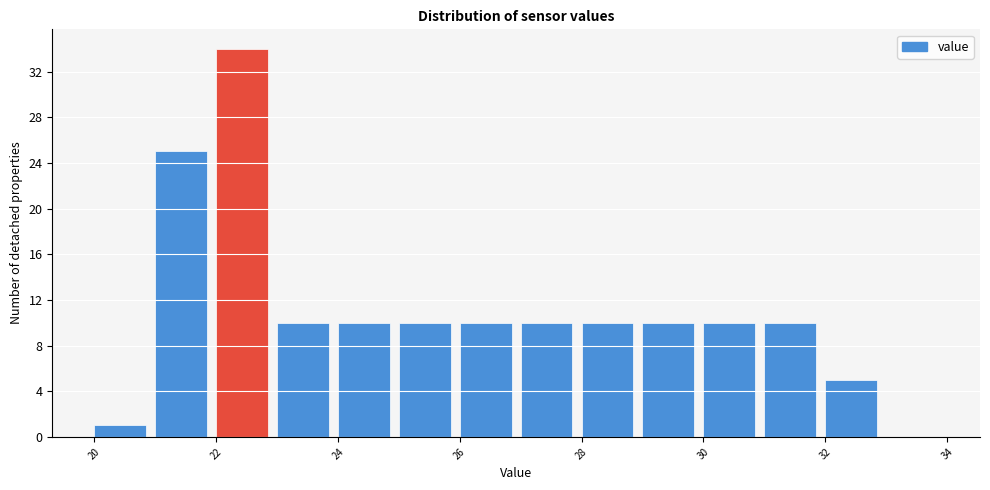

What is the height of the bar covering 26 to 27 on the x-axis? The values are not printed on the chart, so give them approximately, as read against the axis.

10